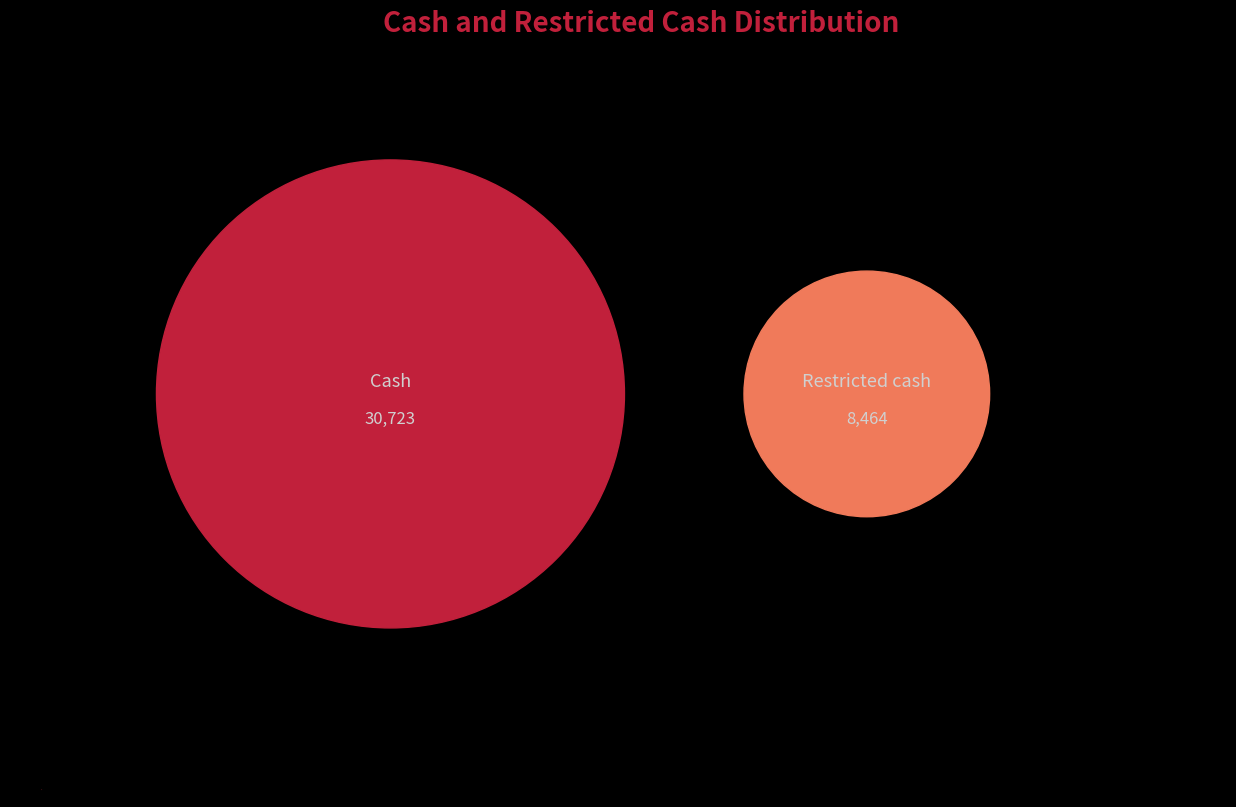

How many slices are in this pie chart?

2